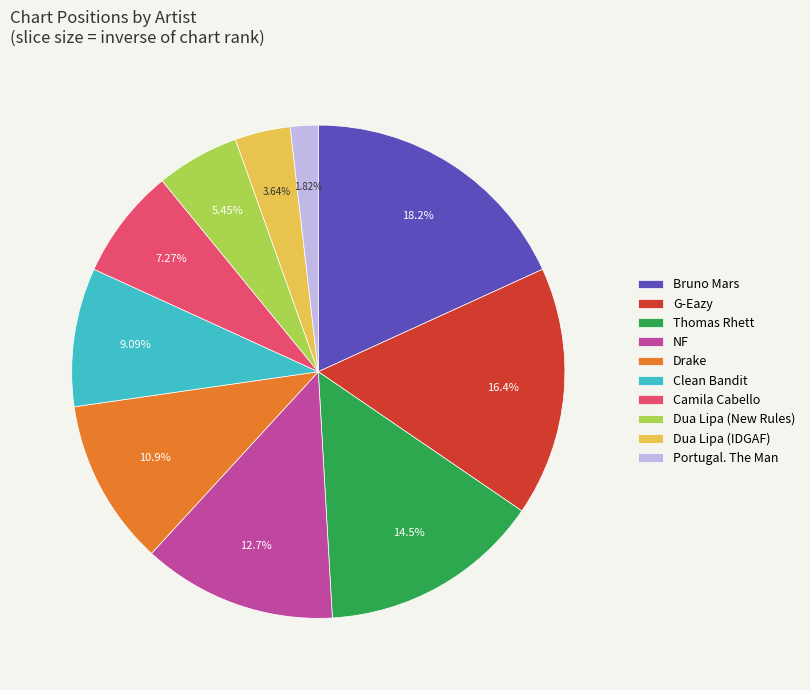

What is the ratio of the value at Thomas Rhett to the value at Dua Lipa (New Rules)?

2.7